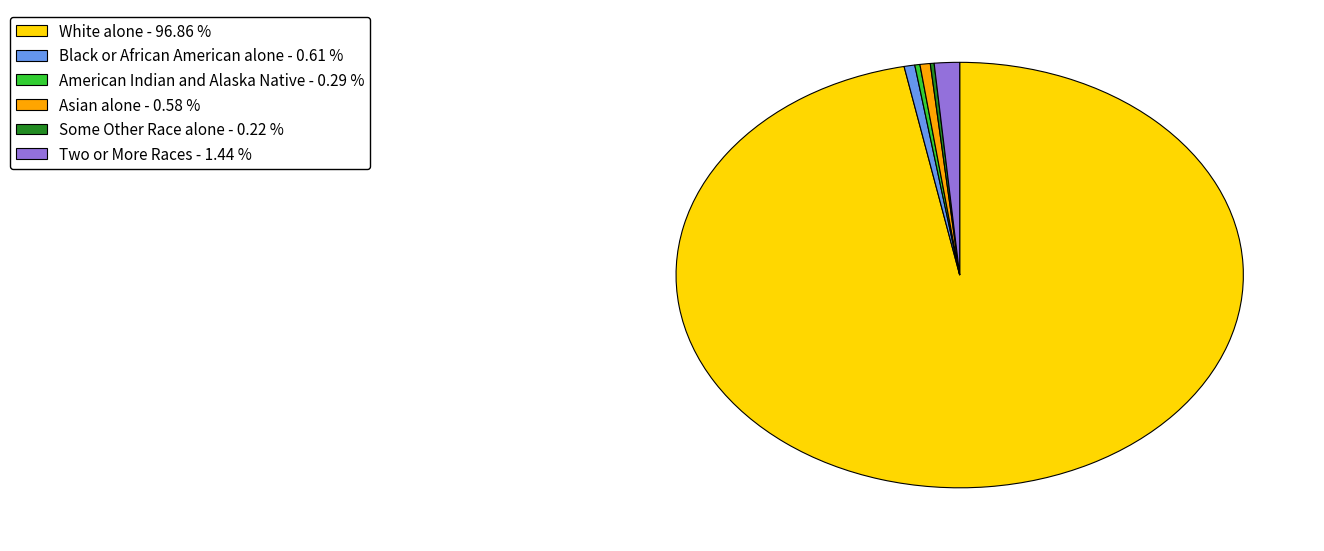

Which slice is the largest?

White alone - 96.86 %